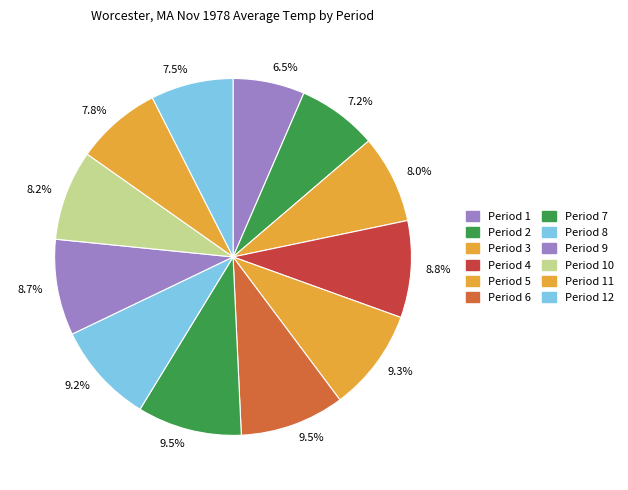

Which category has the biggest portion of the pie?

Period 6